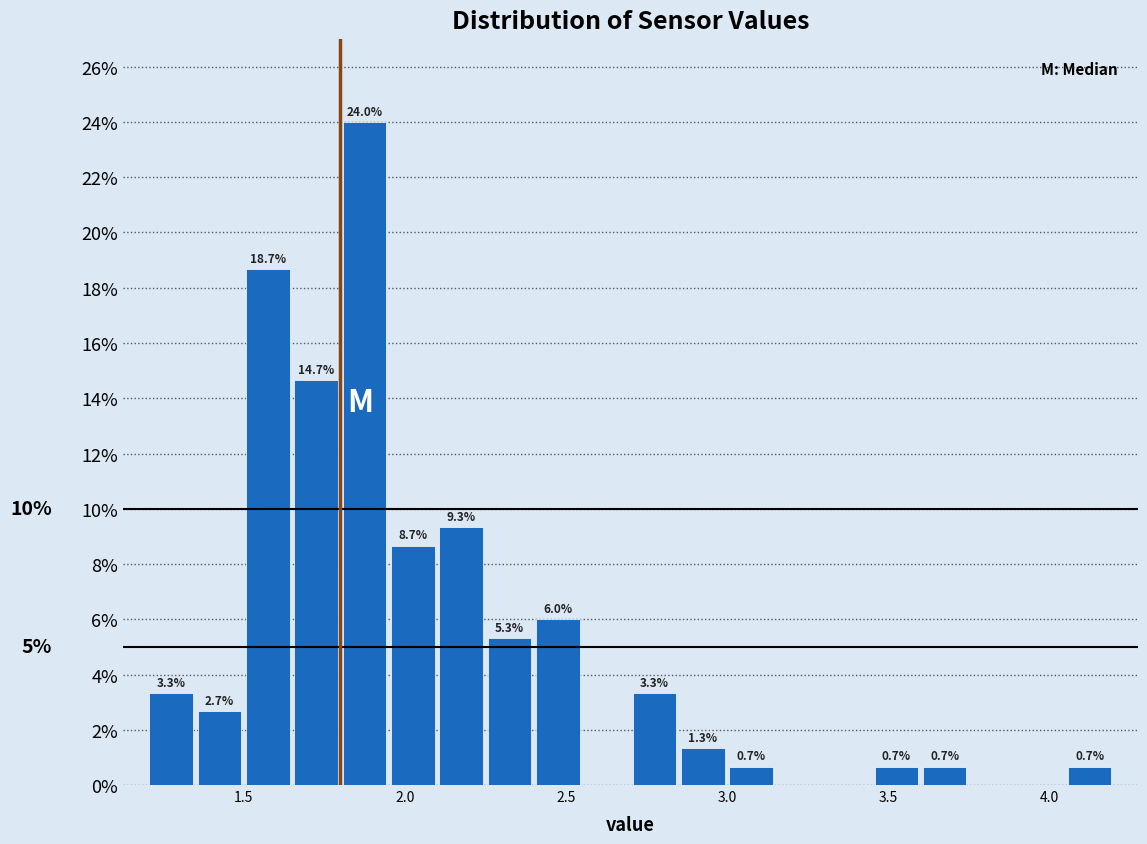

Read against the x-axis, roughly where is the centre of the tallest bar?

1.90